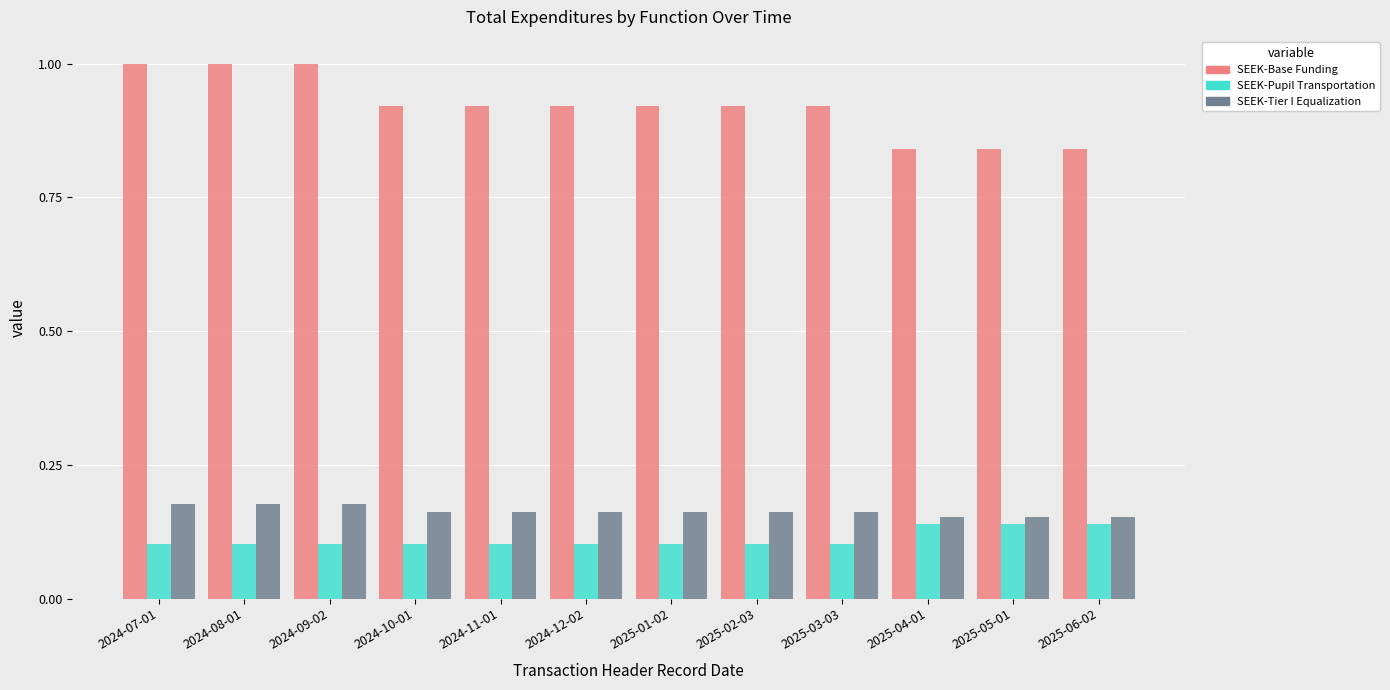

Does the chart contain any negative values?

No